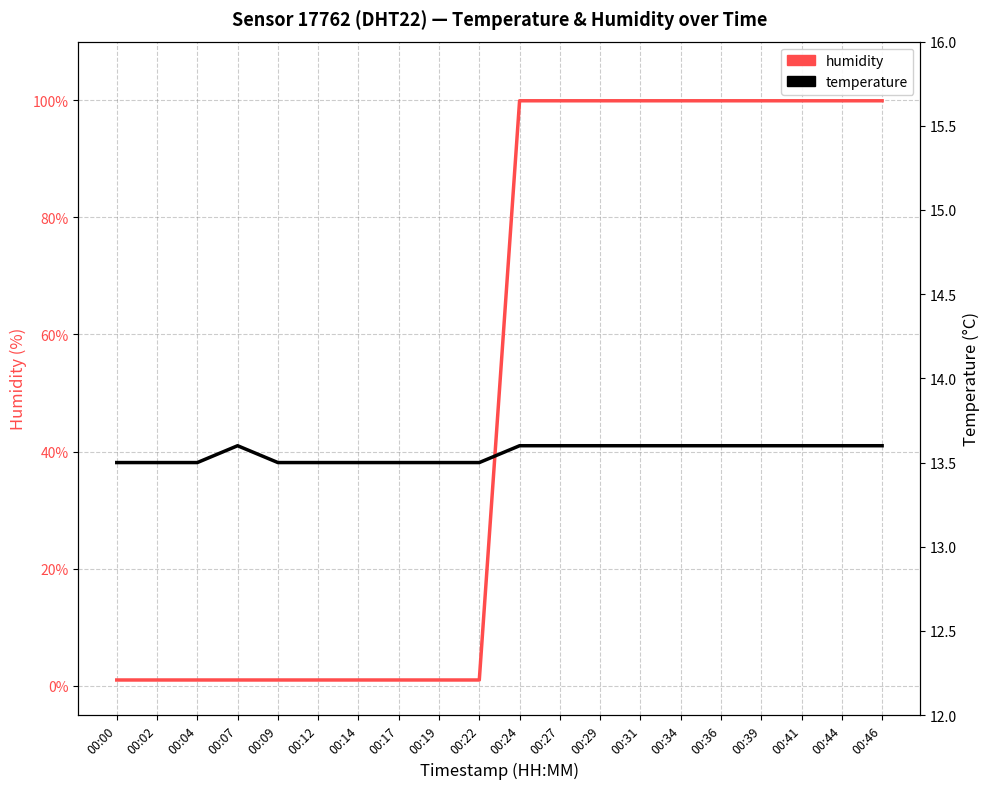

Where does the humidity series first go above 99?

00:24